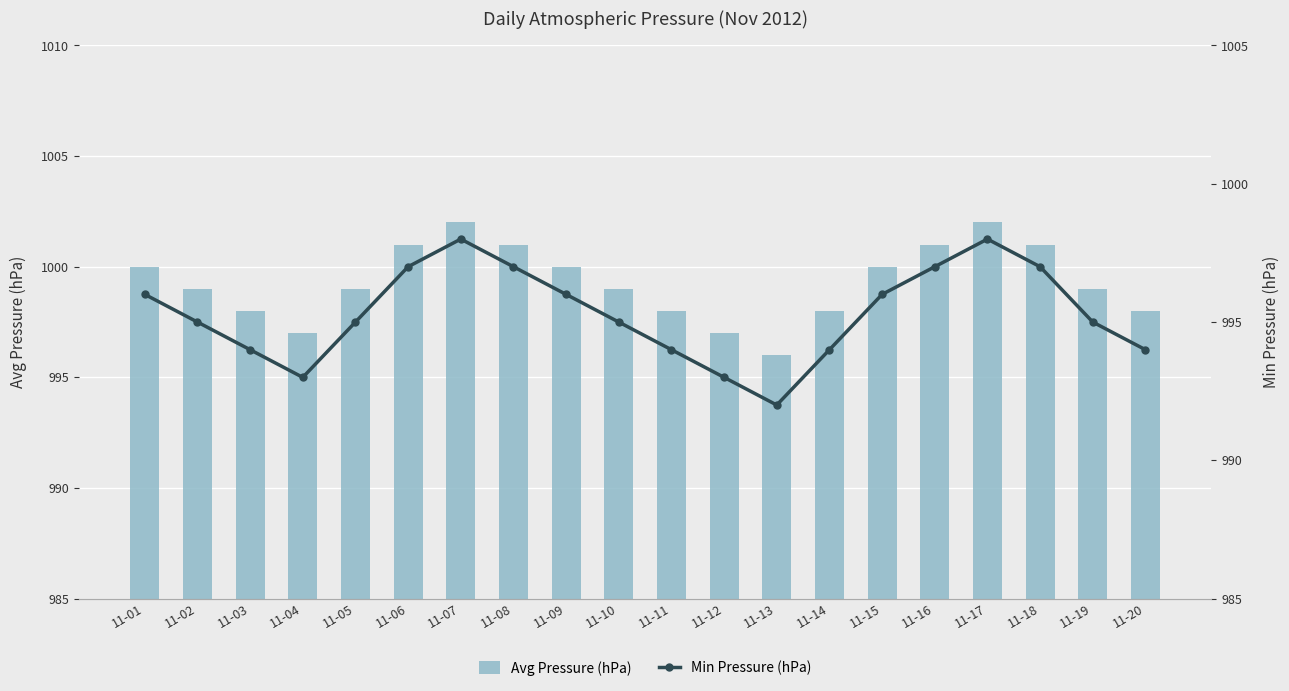

The Min Pressure (hPa) series shows 1319 at 11-20. True or false?

False